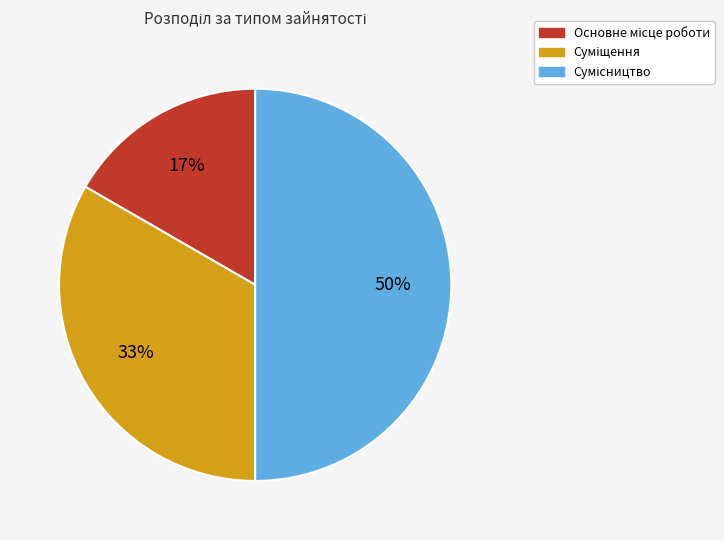

To the nearest percent, what is the average slice percentage?

33%